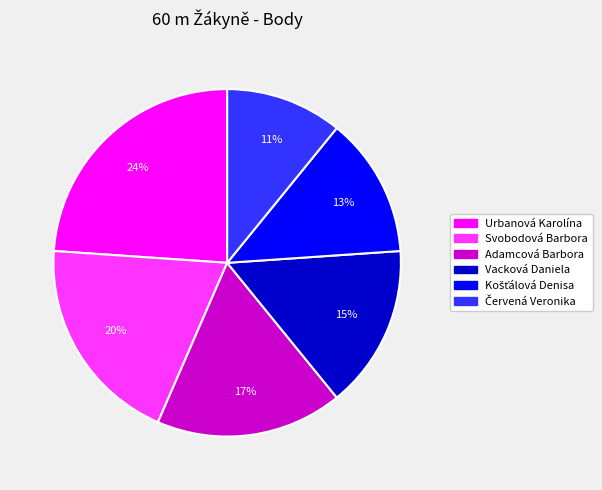

Which category has the biggest portion of the pie?

Urbanová Karolína